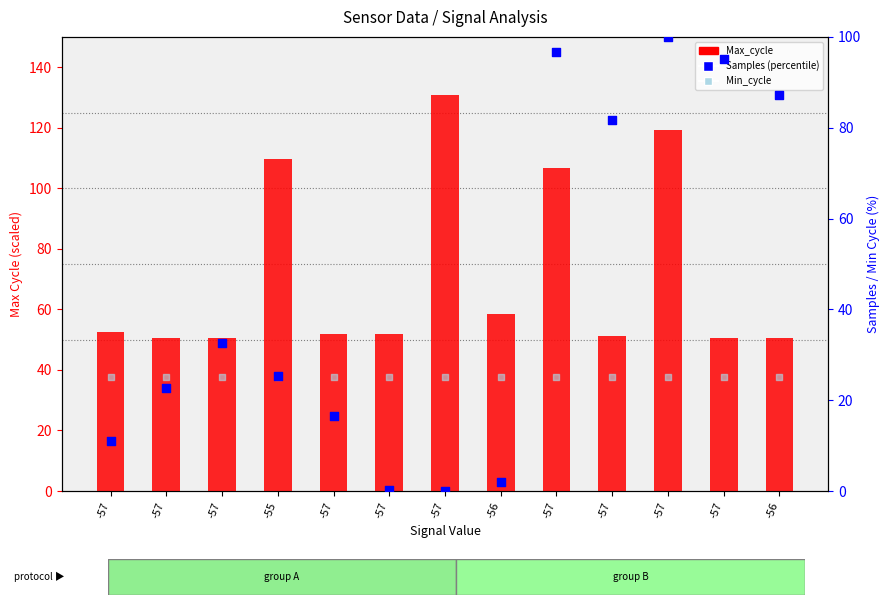

Which series has the largest total across all categories?

Max_cycle